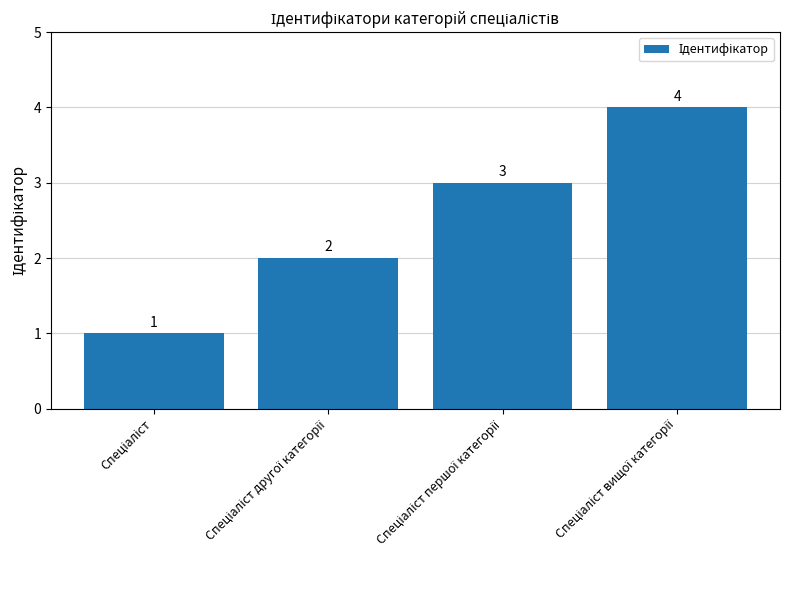

Reading right to left, extract all data points from this chart.

4	3	2	1